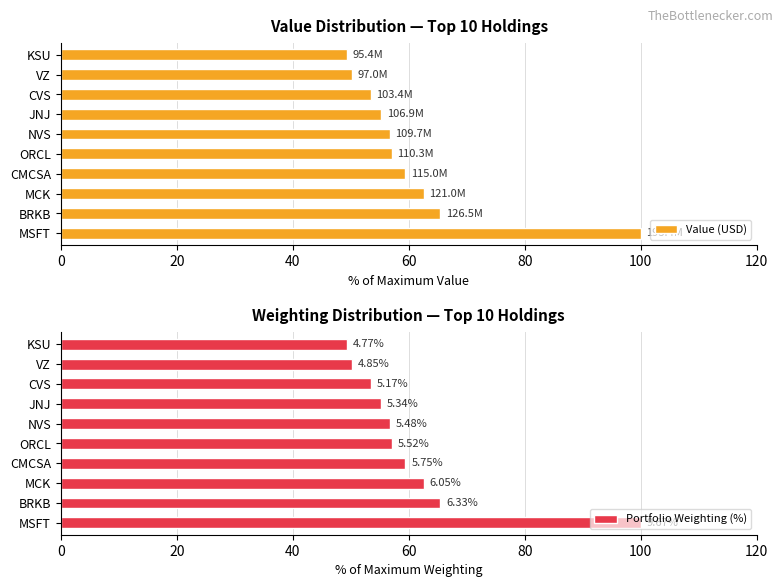

Reading right to left, what are all the values shown in this chart?

Value (USD): 49.3	50.2	53.4	55.3	56.7	57.0	59.4	62.6	65.4	100.0
Portfolio Weighting (%): 49.3	50.2	53.4	55.3	56.7	57.0	59.4	62.6	65.4	100.0